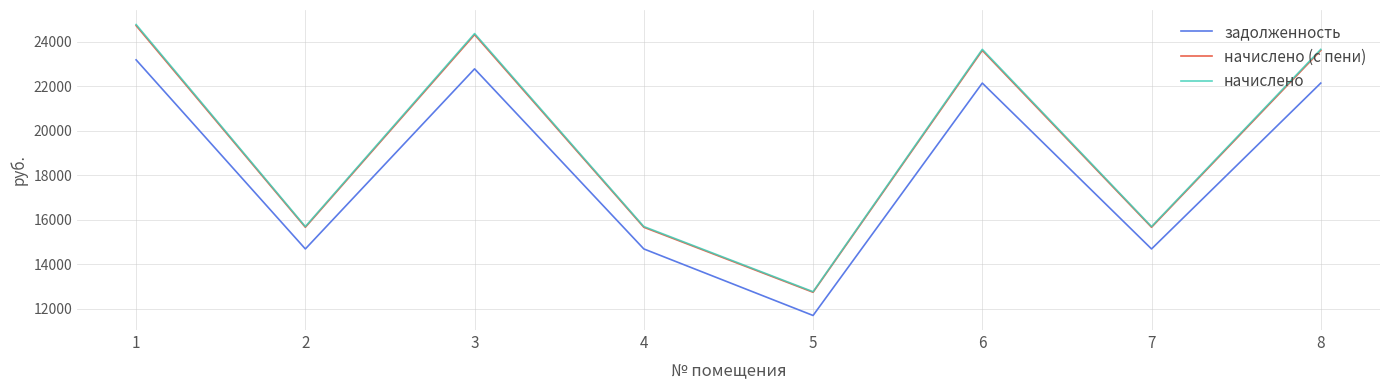

What is the difference between the начислено (с пени) values at 5 and 7?

2918.2